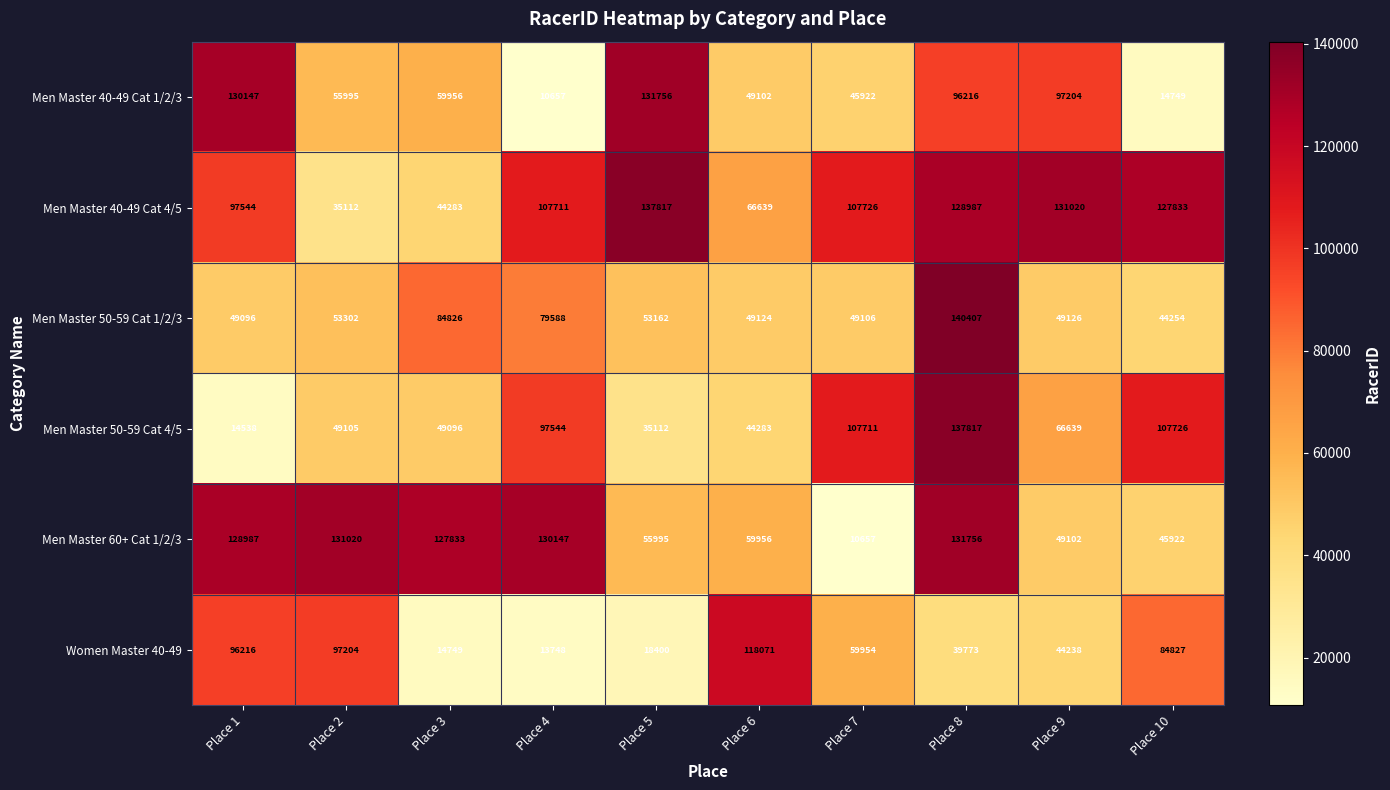

Where is Men Master 50-59 Cat 4/5 nearest to the value 76177?

Place 9